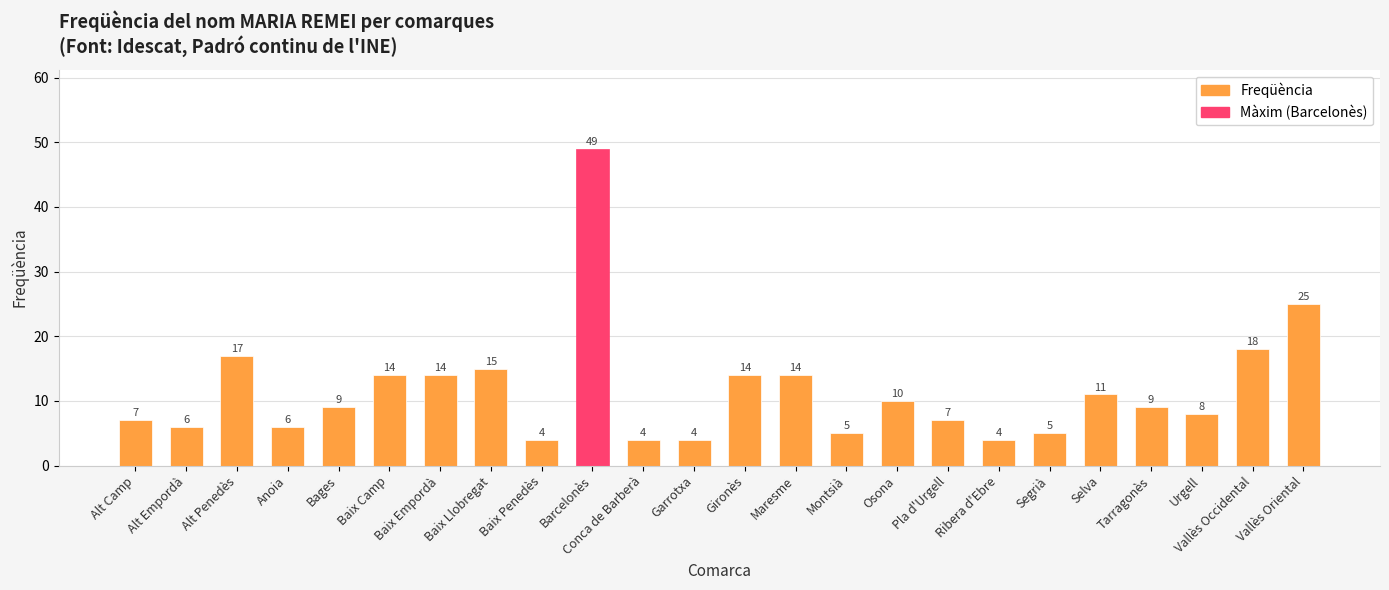

Approximately how many times larger is the value at Urgell compared to Baix Penedès?

2.0